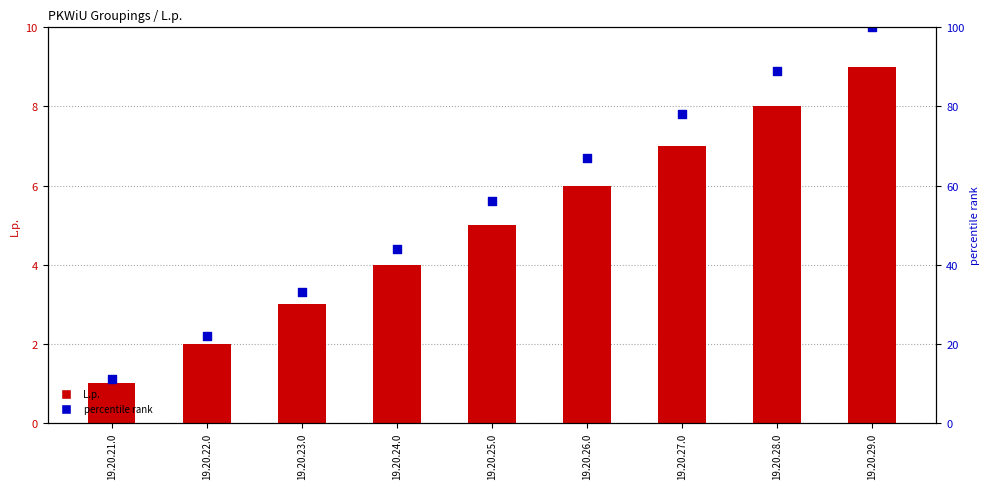

Is the value of percentile rank at 19.20.24.0 greater than the value of L.p. at 19.20.24.0?

Yes